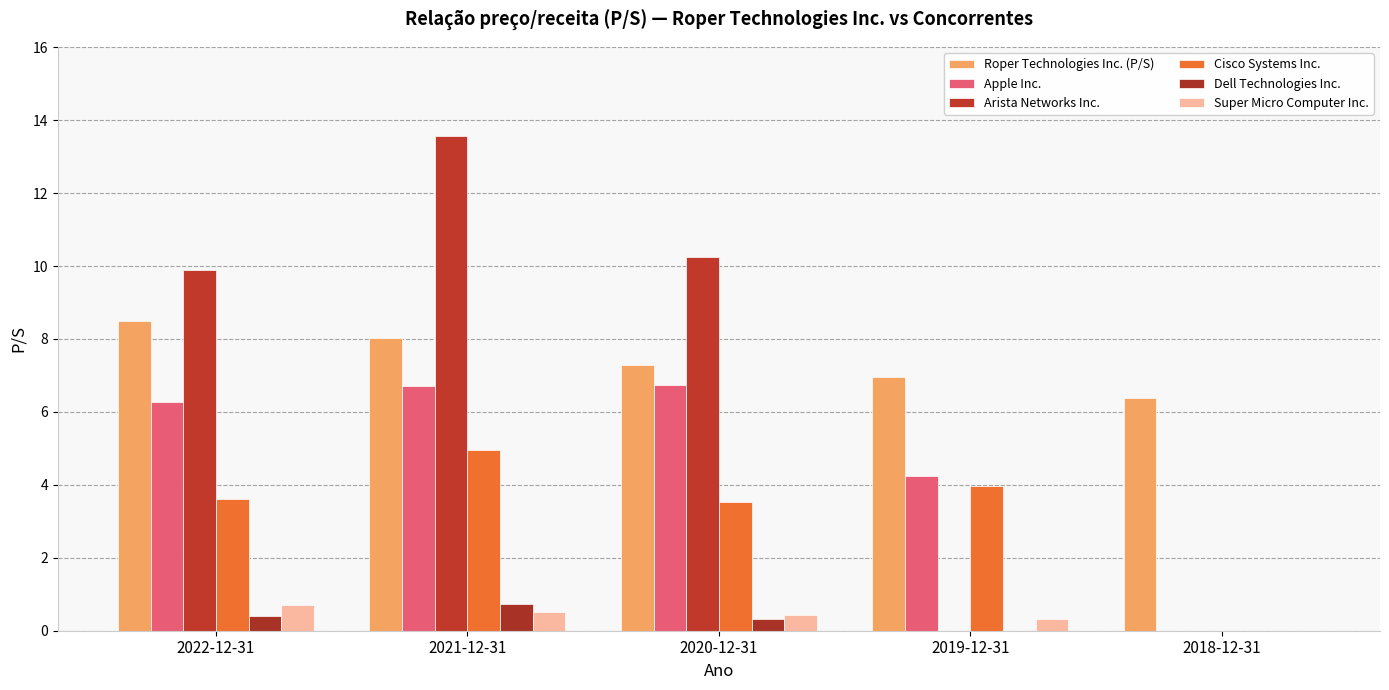

Reading left to right, what are all the values shown in this chart?

Roper Technologies Inc. (P/S): 8.5	8.0	7.3	7.0	6.4
Apple Inc.: 6.3	6.7	6.7	4.2	0.0
Arista Networks Inc.: 9.9	13.6	10.2	0.0	0.0
Cisco Systems Inc.: 3.6	5.0	3.5	4.0	0.0
Dell Technologies Inc.: 0.4	0.7	0.3	0.0	0.0
Super Micro Computer Inc.: 0.7	0.5	0.4	0.3	0.0